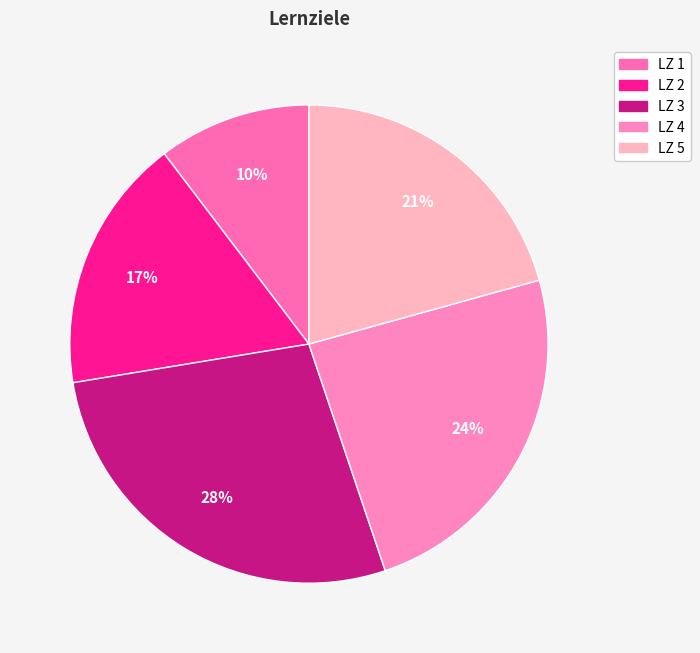

Count the number of slices in the pie.

5